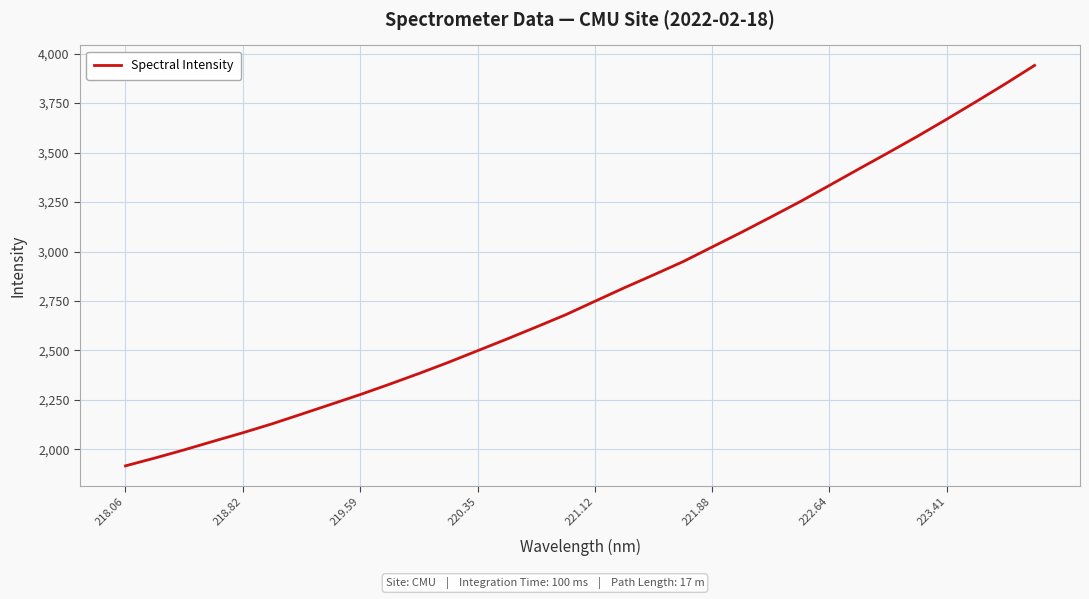

What is the greatest value displayed?

3940.6